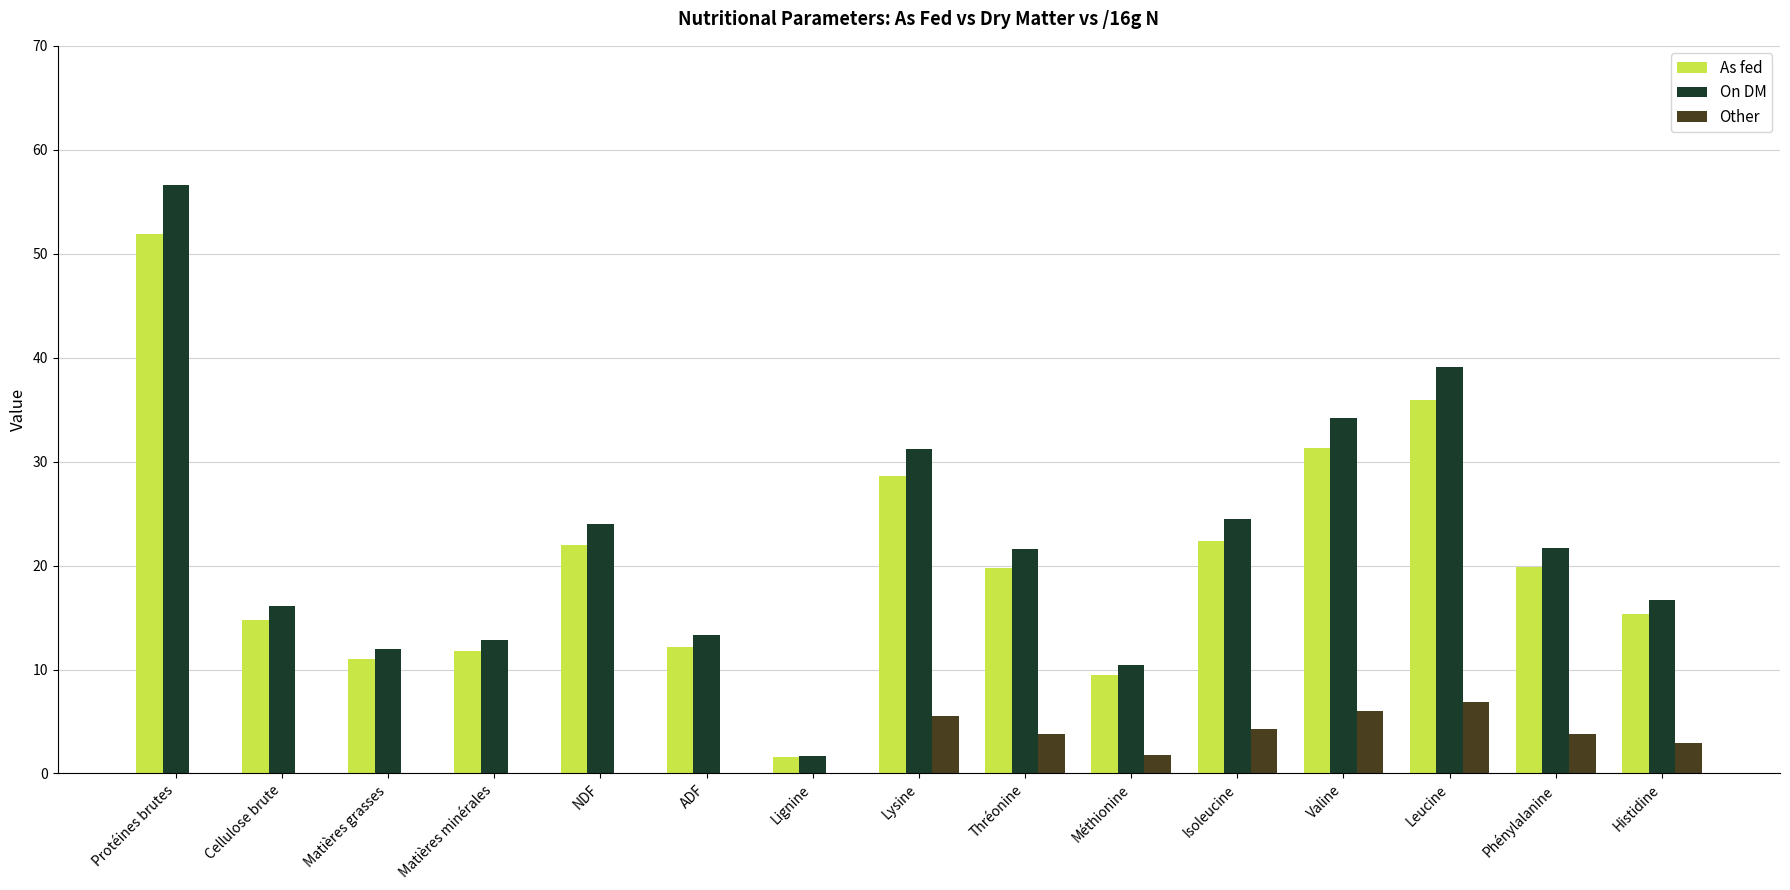

Which series changed the most between Lysine and Phénylalanine?

On DM